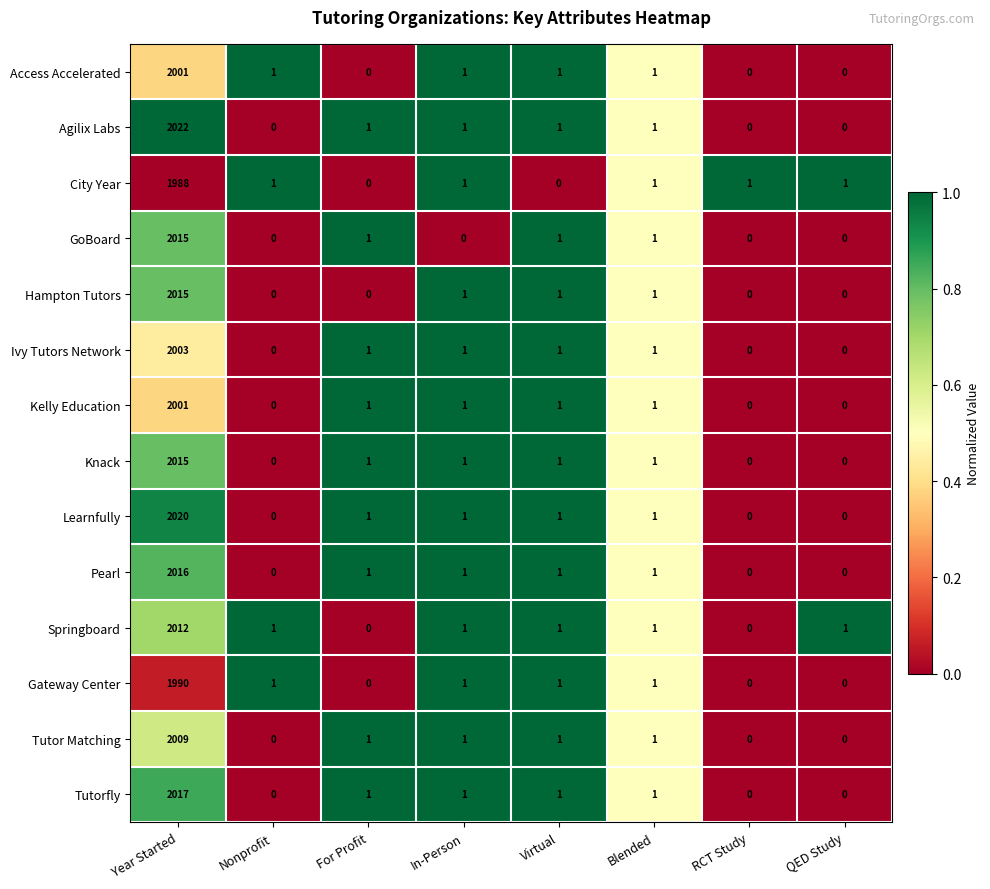

Which series has the largest range (max minus min)?

Agilix Labs